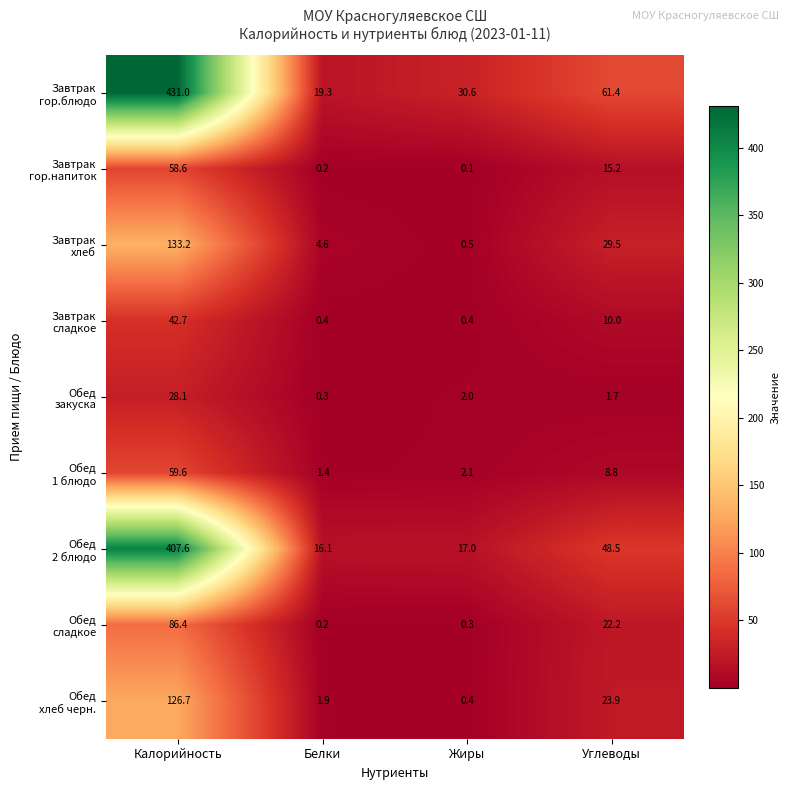

What is the difference between the highest and lowest values at Углеводы?

59.7